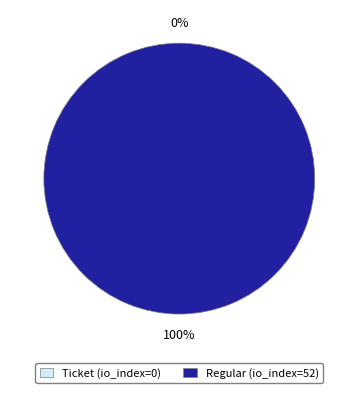

What is the largest slice in the pie chart?

Regular (io_index=52)